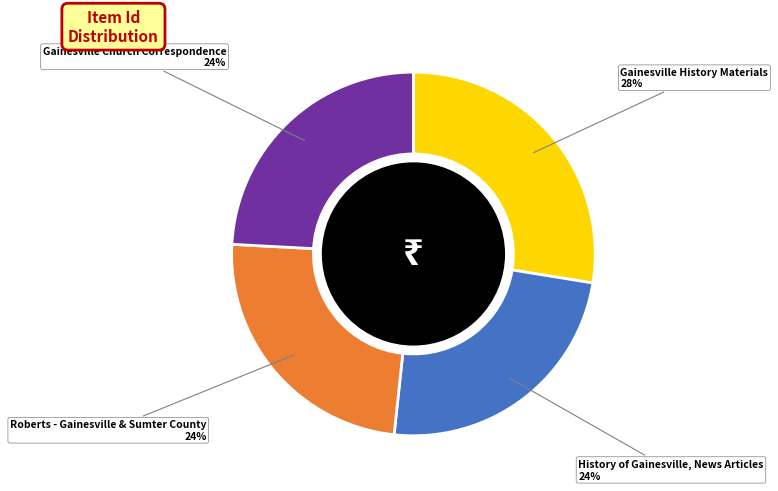

To the nearest percent, what is the average slice percentage?

25%